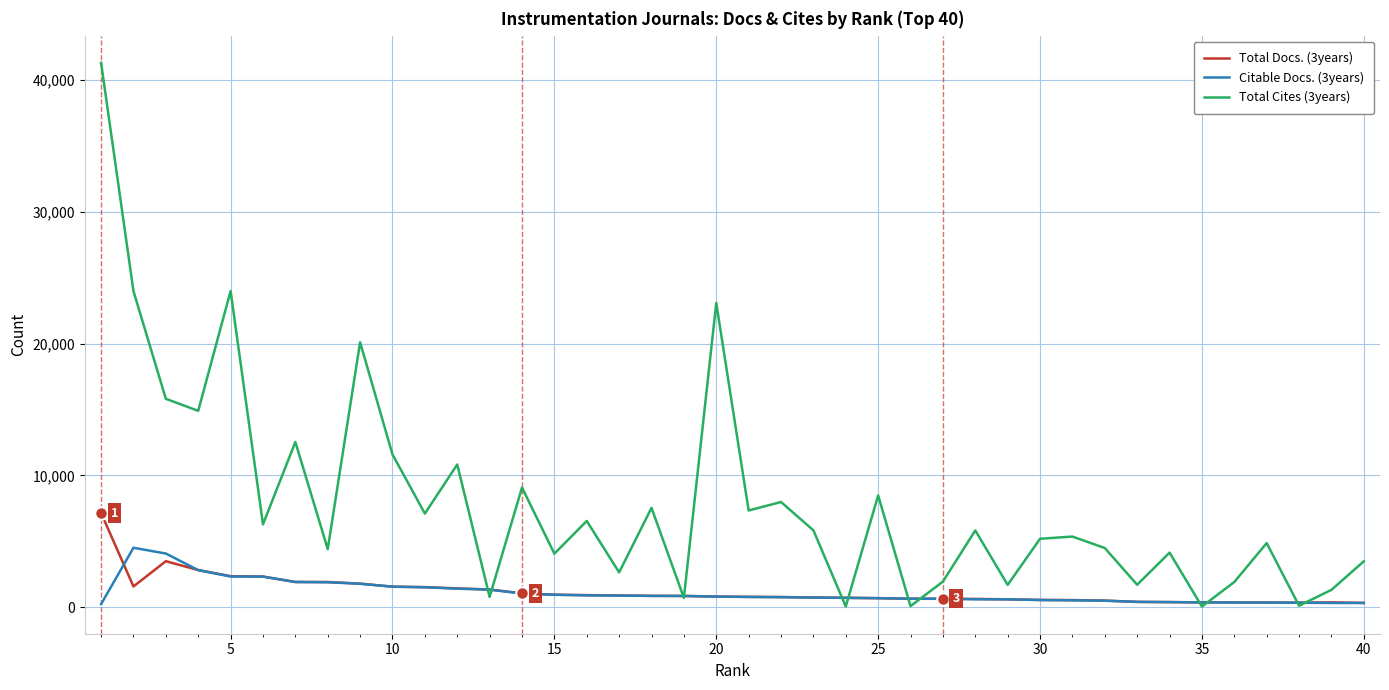

Rank the series by their maximum value, from lowest to highest.

Citable Docs. (3years), Total Docs. (3years), Total Cites (3years)